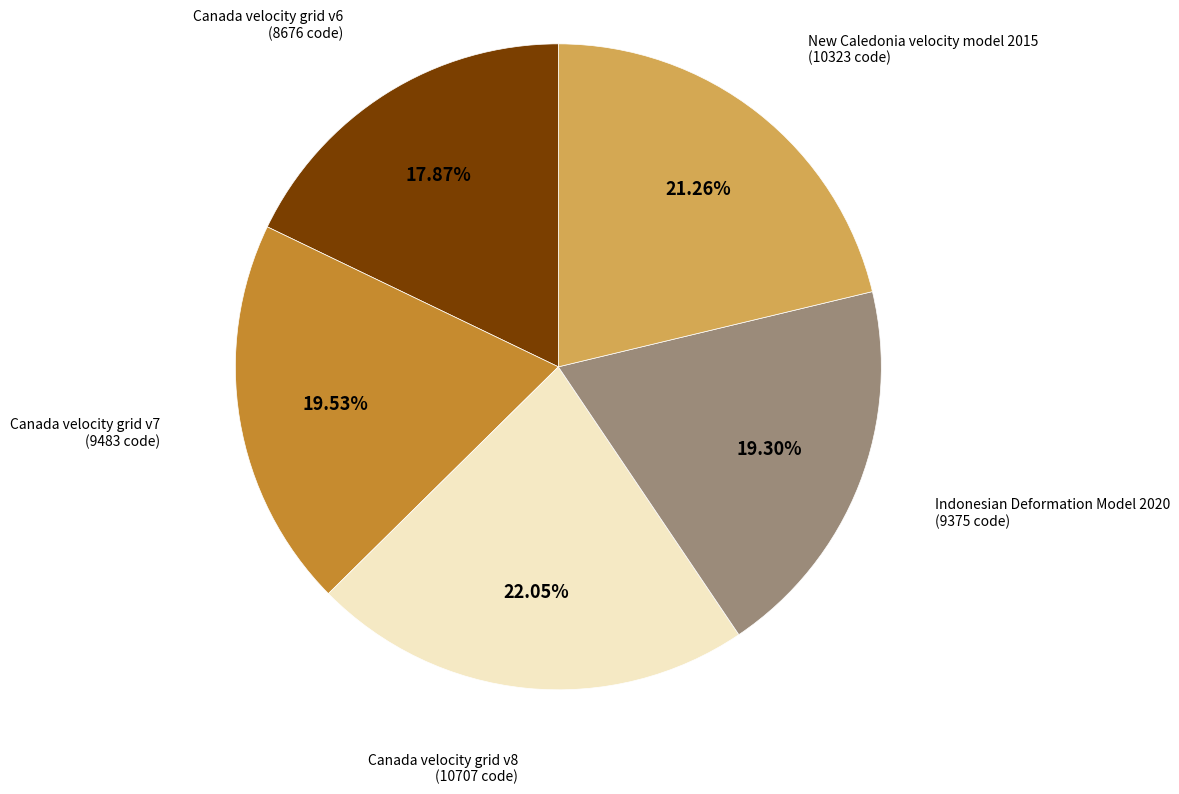

Is there any slice that represents more than half of the pie?

No